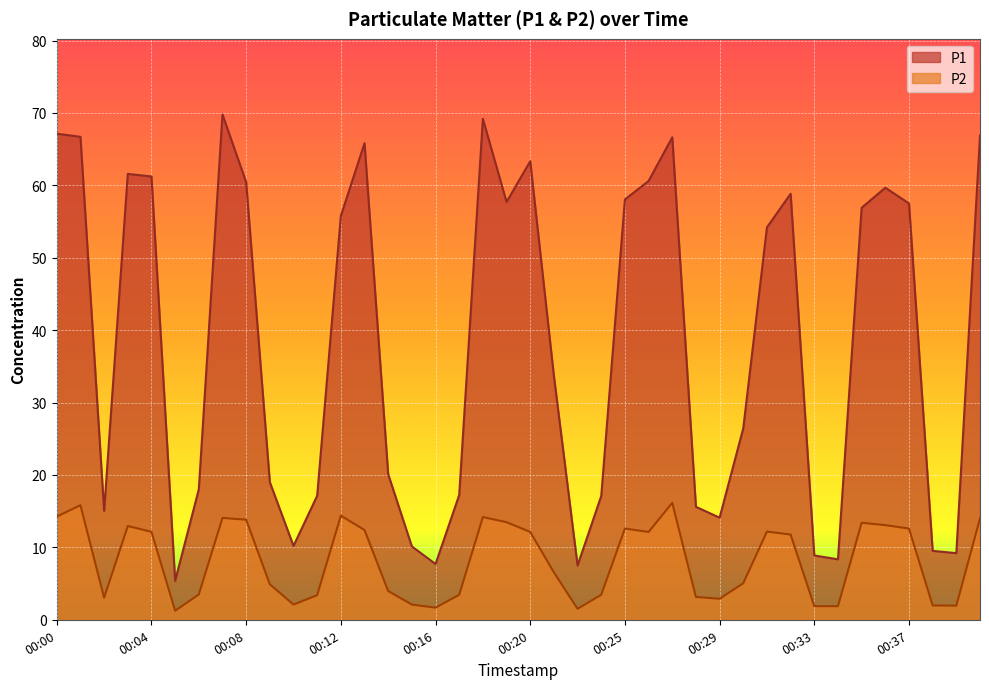

What is the value of the P2 point at the 8th from the left?

14.1